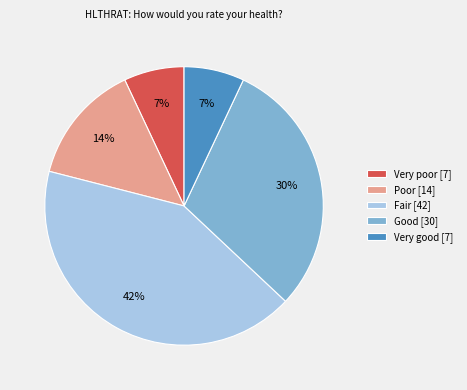

What is the largest slice in the pie chart?

Fair [42]